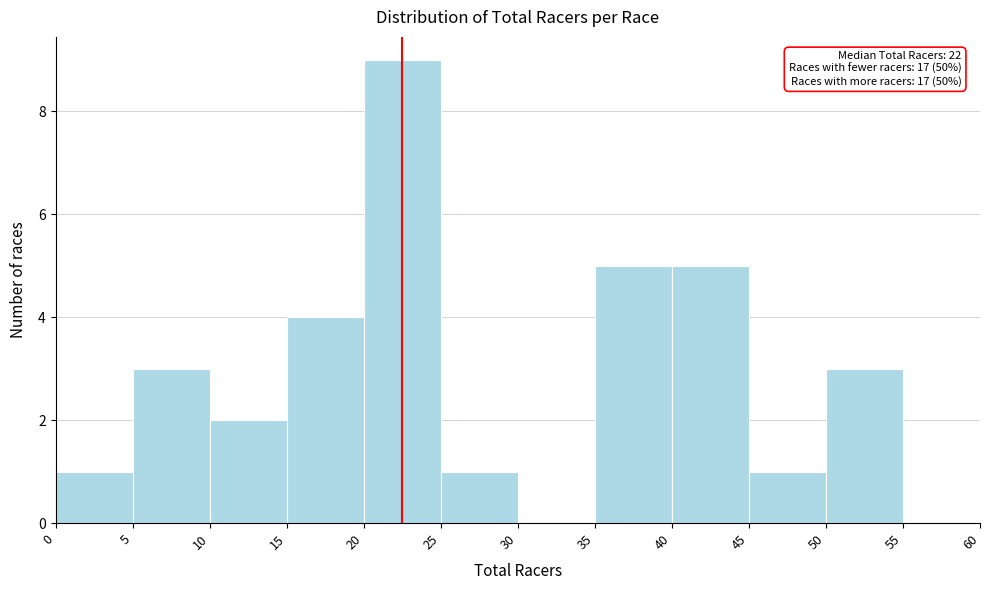

Which range on the x-axis has the tallest bar?

20 to 25